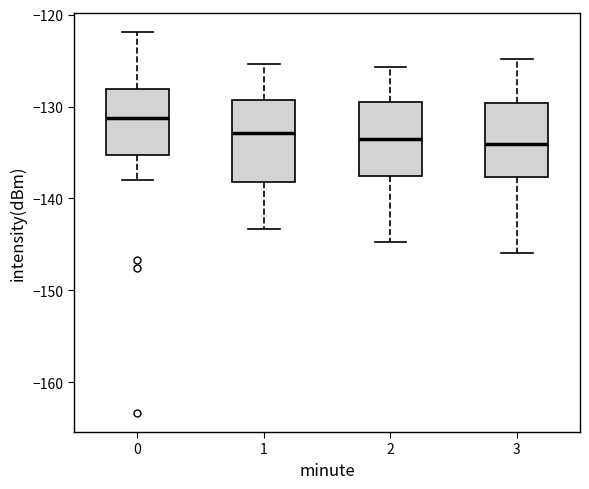

Reading left to right, transcribe this box plot: for each box, give where its median line is, the range the box spans, and where its two whiskers end, as read against the y-axis. The values are not printed on the chart, so give them approximately, as read against the axis.

0: median -131, box -135 to -128, whiskers -138 to -122
1: median -133, box -138 to -129, whiskers -143 to -125
2: median -134, box -138 to -129, whiskers -145 to -126
3: median -134, box -138 to -130, whiskers -146 to -125